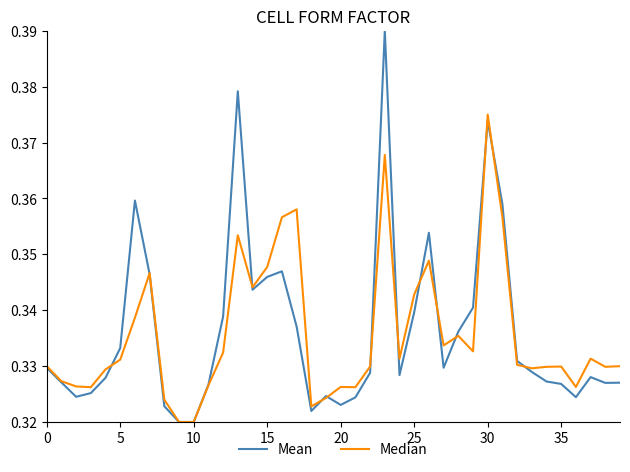

In Median, how many points are higher than both neighbors (excluding endpoints)?

10